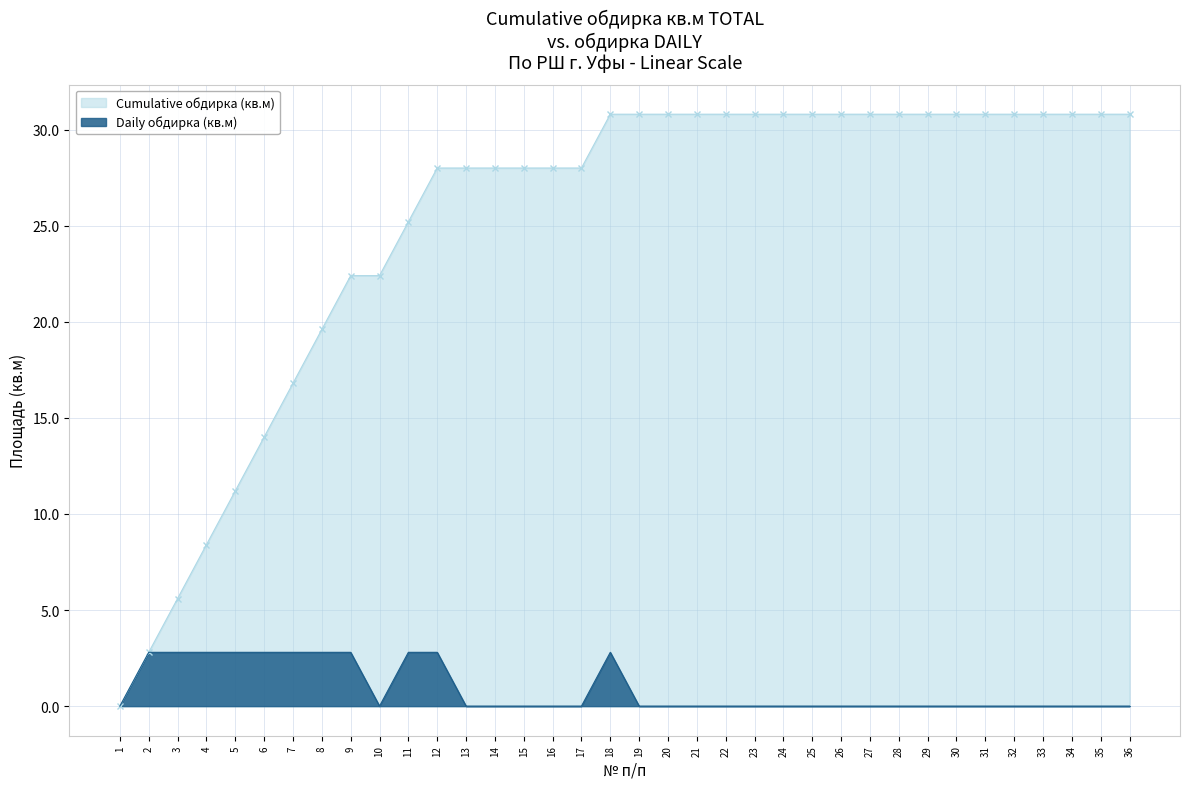

What is the total value across all series at 19?

30.8